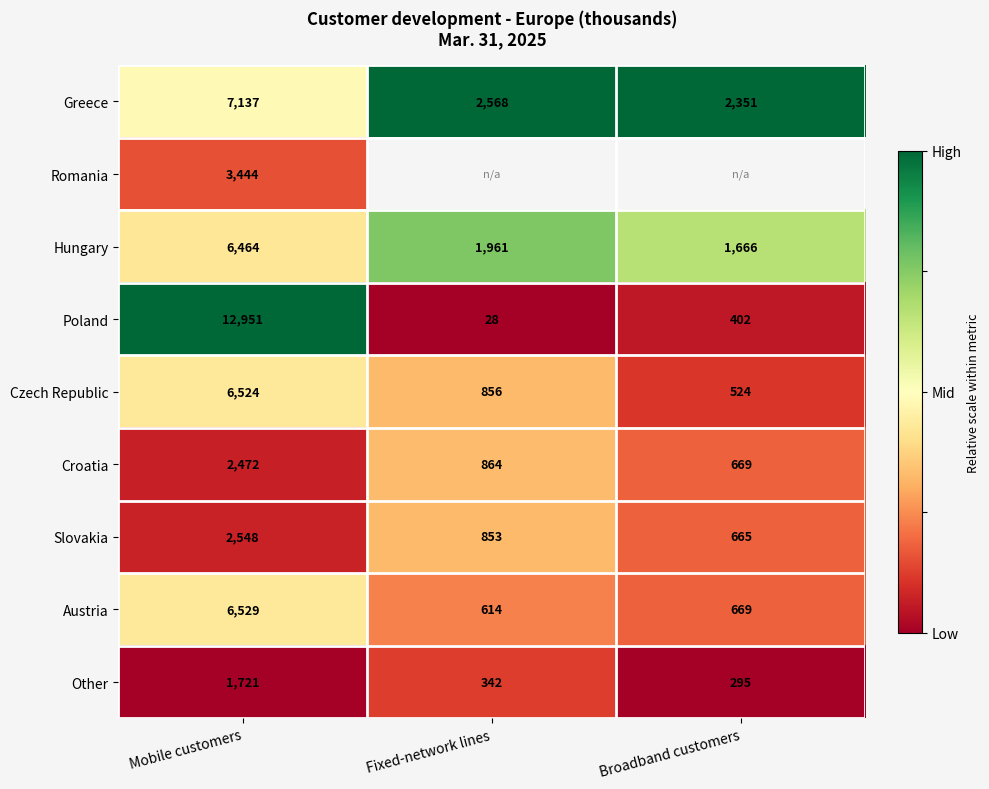

Is the value of Czech Republic at Fixed-network lines greater than the value of Greece at Broadband customers?

No